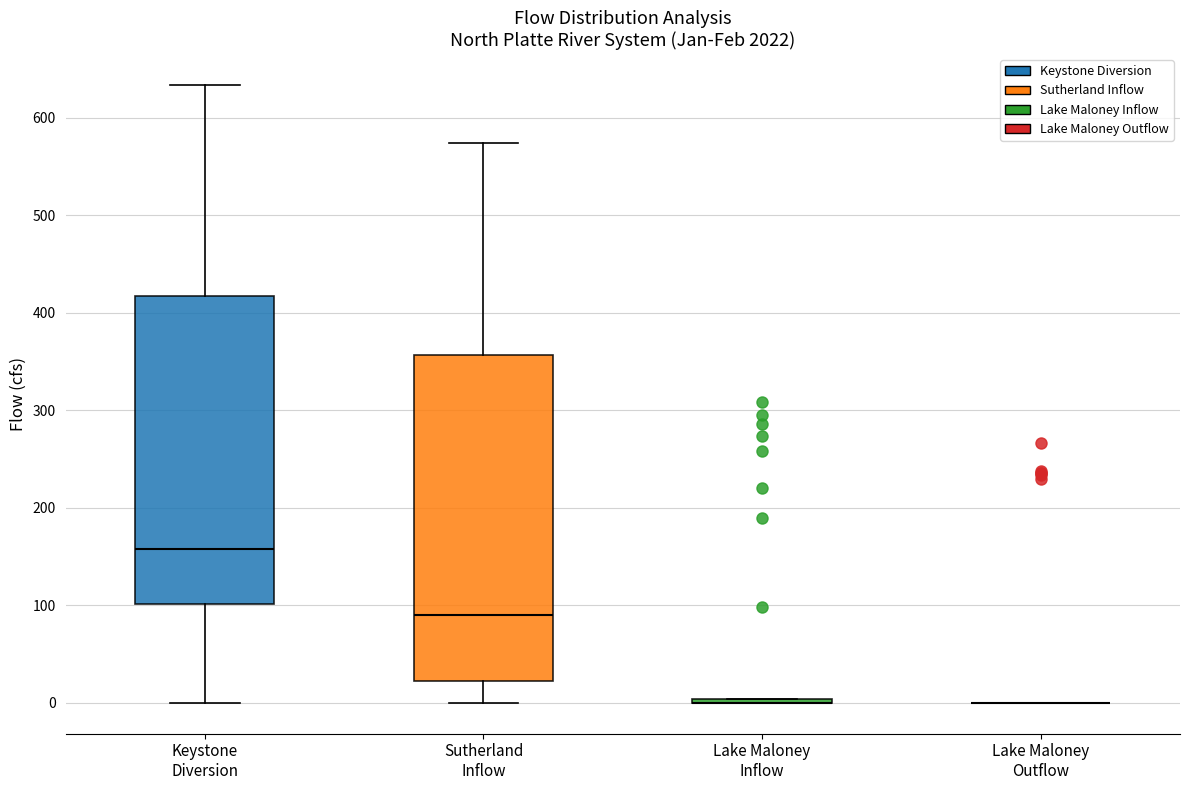

Reading left to right, transcribe this box plot: for each box, give where its median line is, the range the box spans, and where its two whiskers end, as read against the y-axis. The values are not printed on the chart, so give them approximately, as read against the axis.

Keystone Diversion: median 160, box 100 to 420, whiskers 0 to 630
Sutherland Inflow: median 90, box 20 to 360, whiskers 0 to 570
Lake Maloney Inflow: box collapsed to a line at 0, whiskers 0 to 0
Lake Maloney Outflow: box collapsed to a line at 0, whiskers 0 to 0